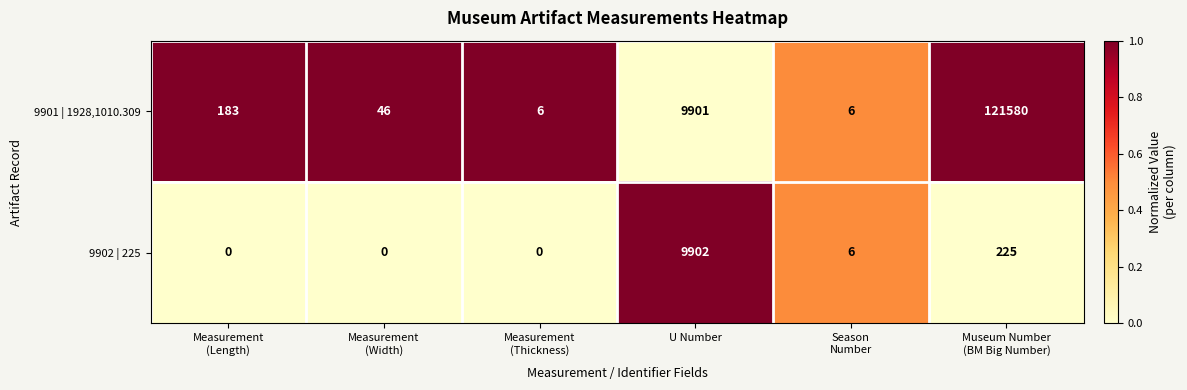

True or false: 9902 | 225 has a value of 5188 at U Number.

False